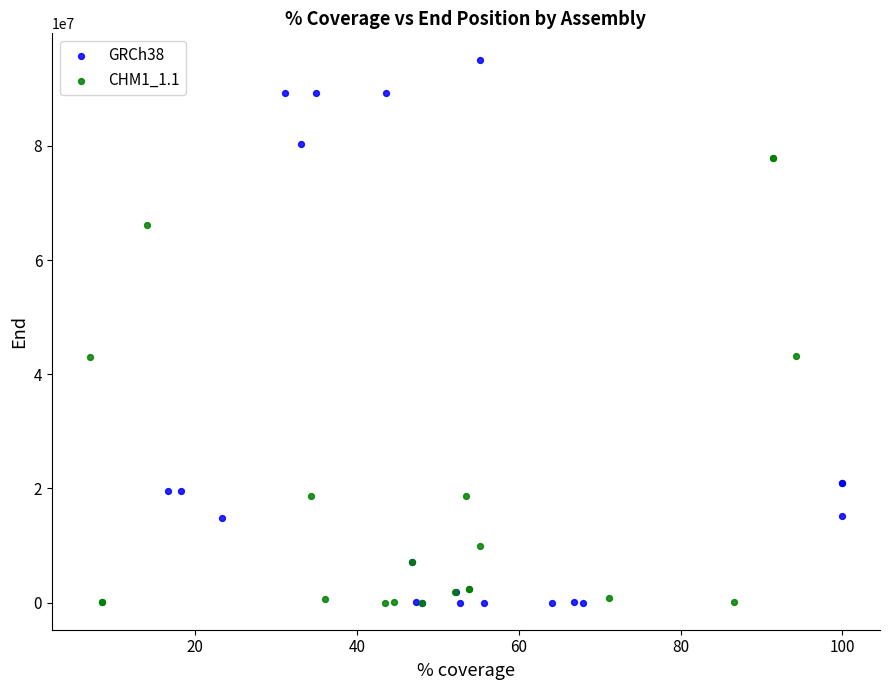

Which series has the largest Y range (max minus min)?

GRCh38